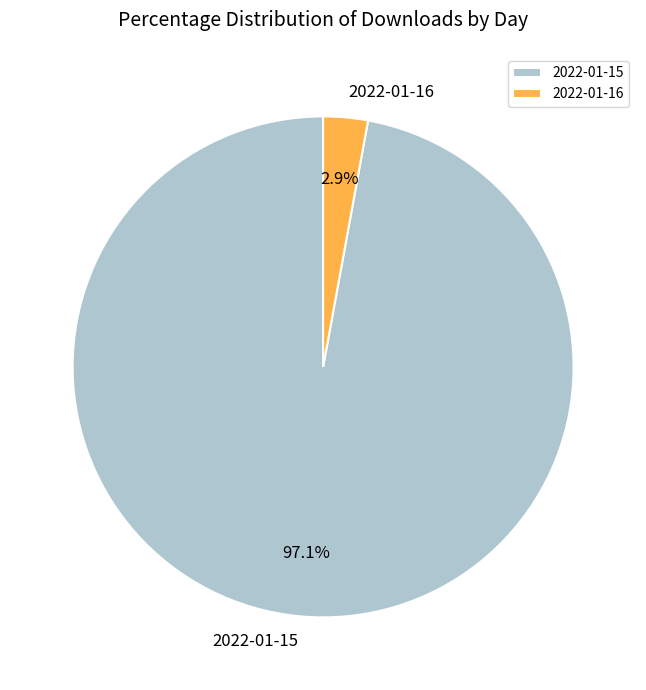

To the nearest percent, what is the combined percentage of 2022-01-16 and 2022-01-15?

100%